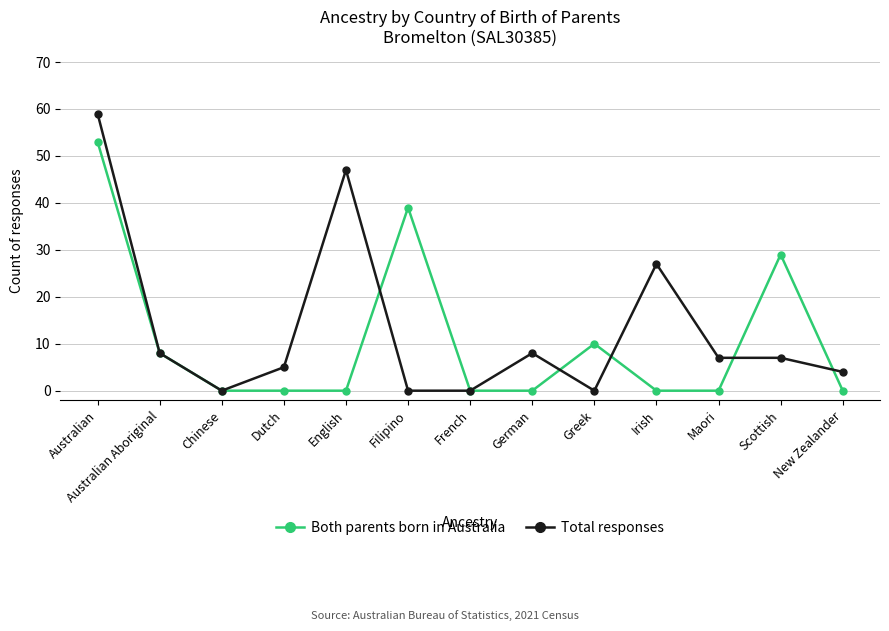

True or false: Total responses and Both parents born in Australia cross at least once.

True